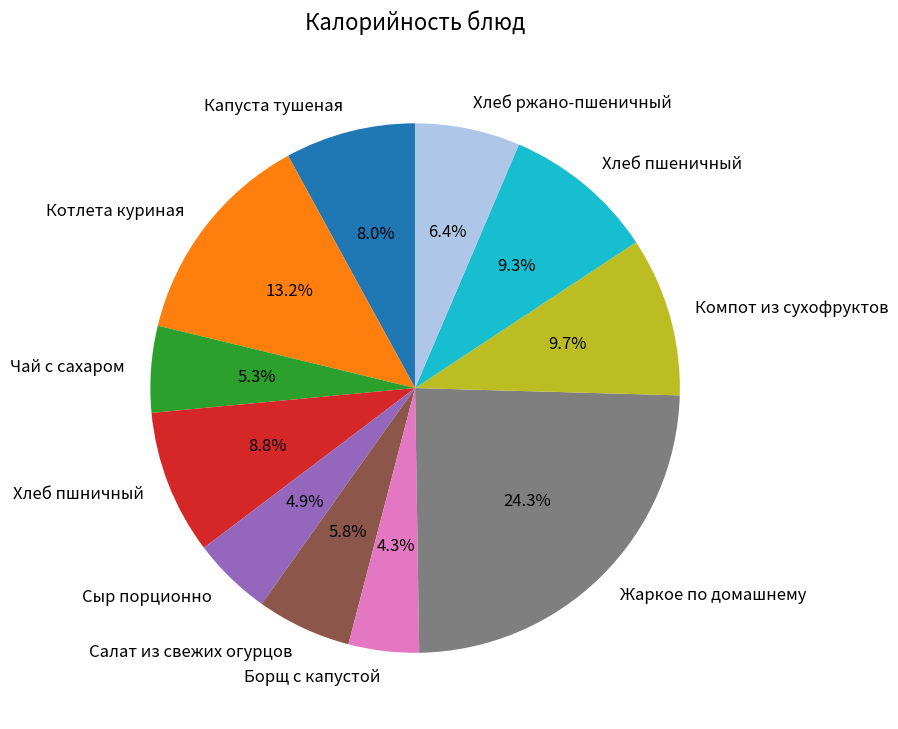

How many slices are in this pie chart?

11